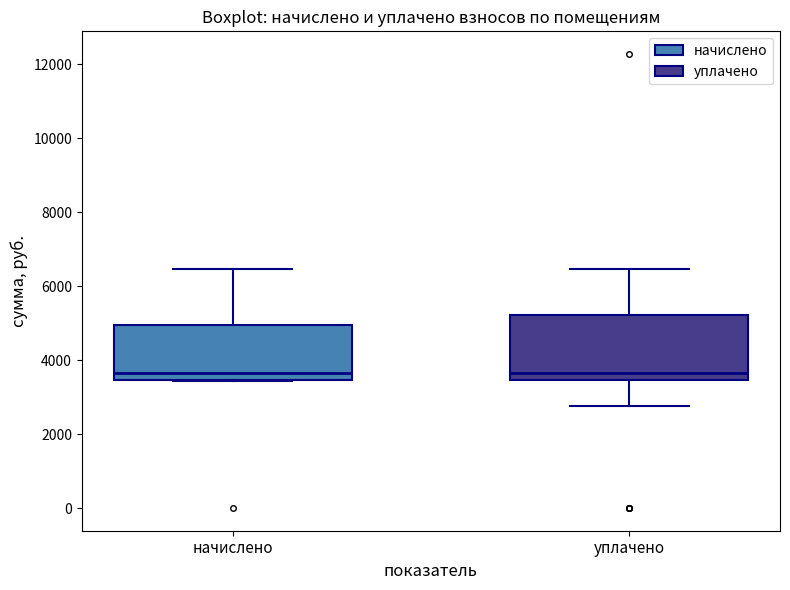

Where does the upper whisker of the box for начислено end on the y-axis? The values are not printed on the chart, so give them approximately, as read against the axis.

6400